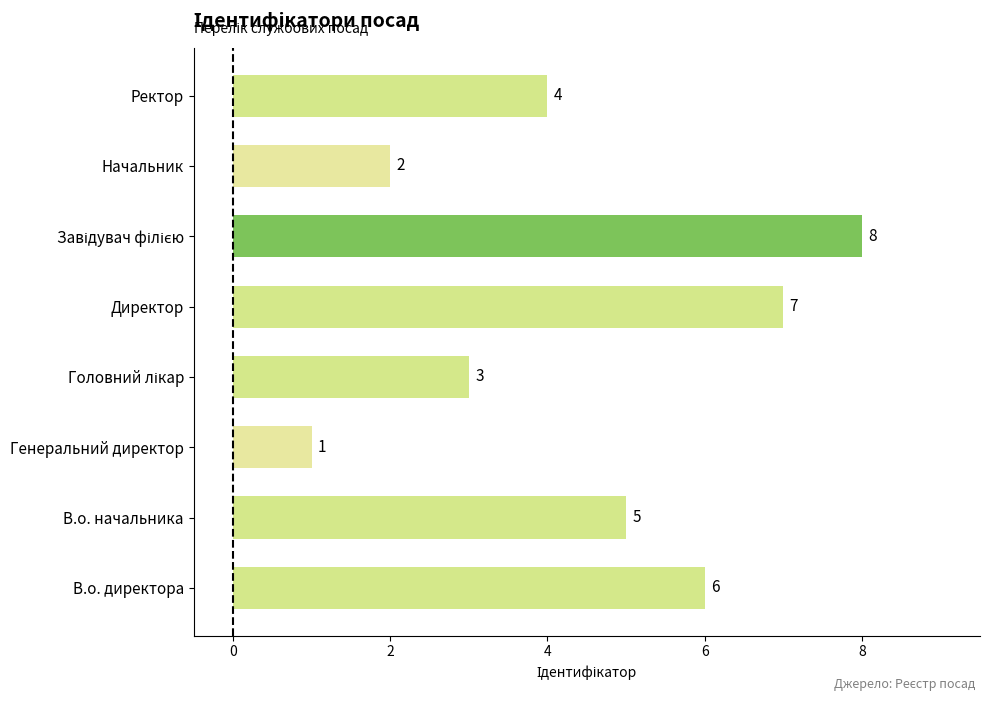

At which label is the value closest to 4?

Ректор